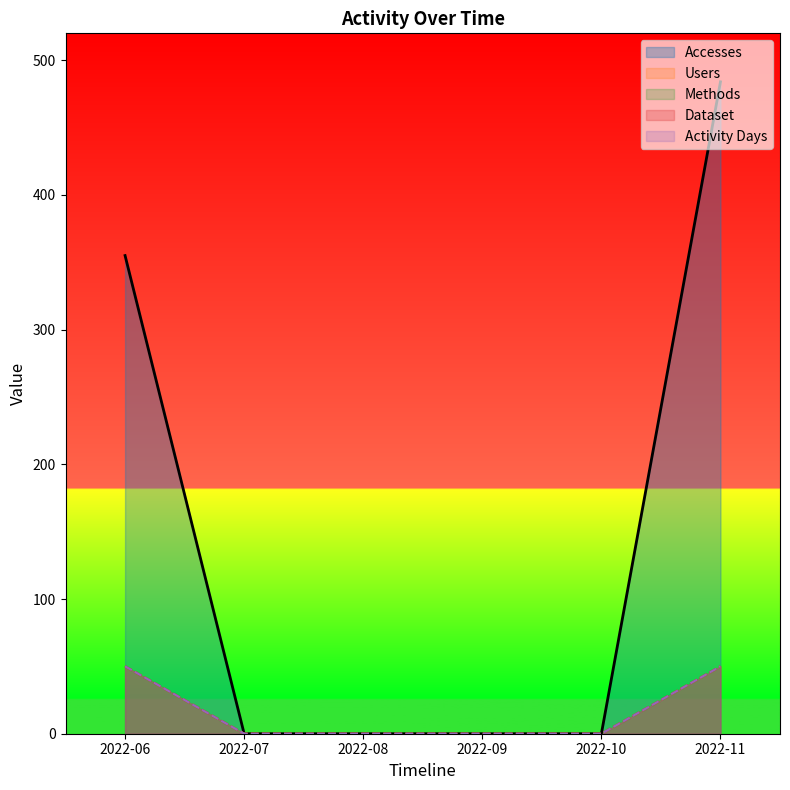

True or false: Methods line and Accesses line cross at least once.

False